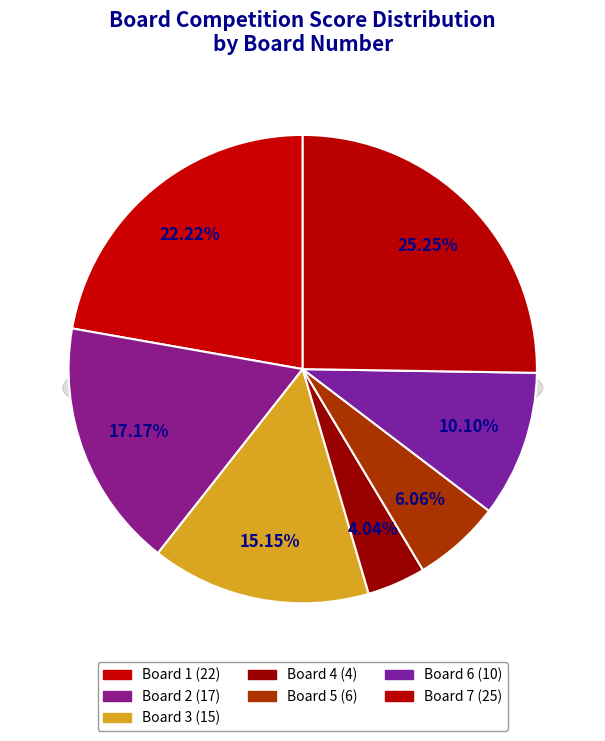

Which slice is the smallest?

4